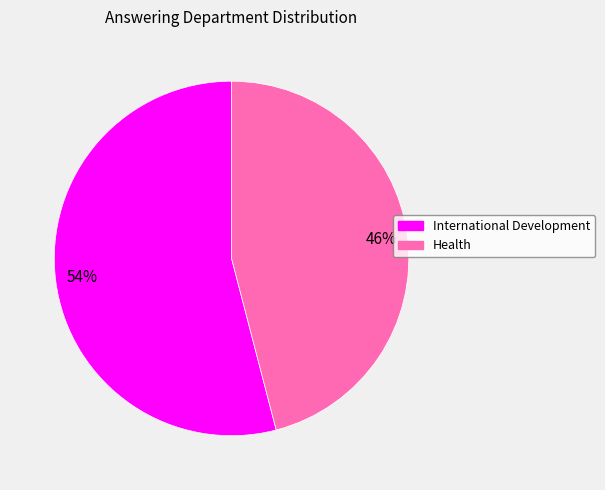

What percentage is the Health slice, to the nearest percent?

46%